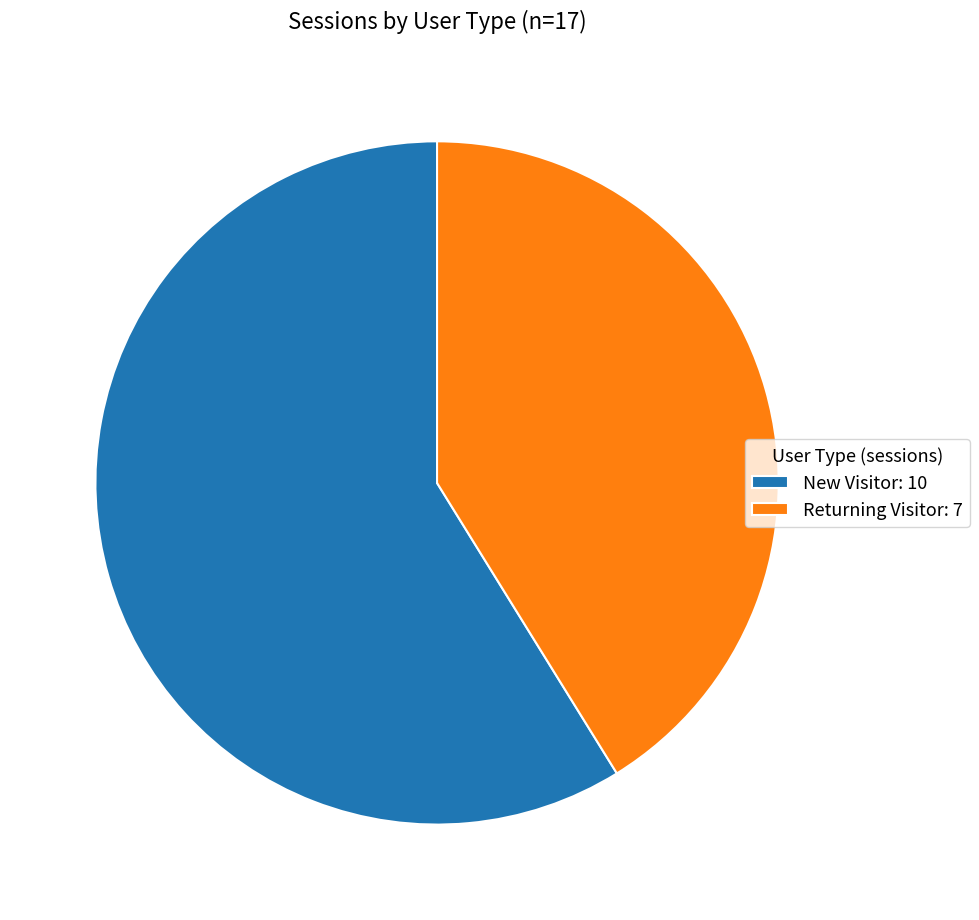

Between New Visitor and Returning Visitor, which is larger?

New Visitor